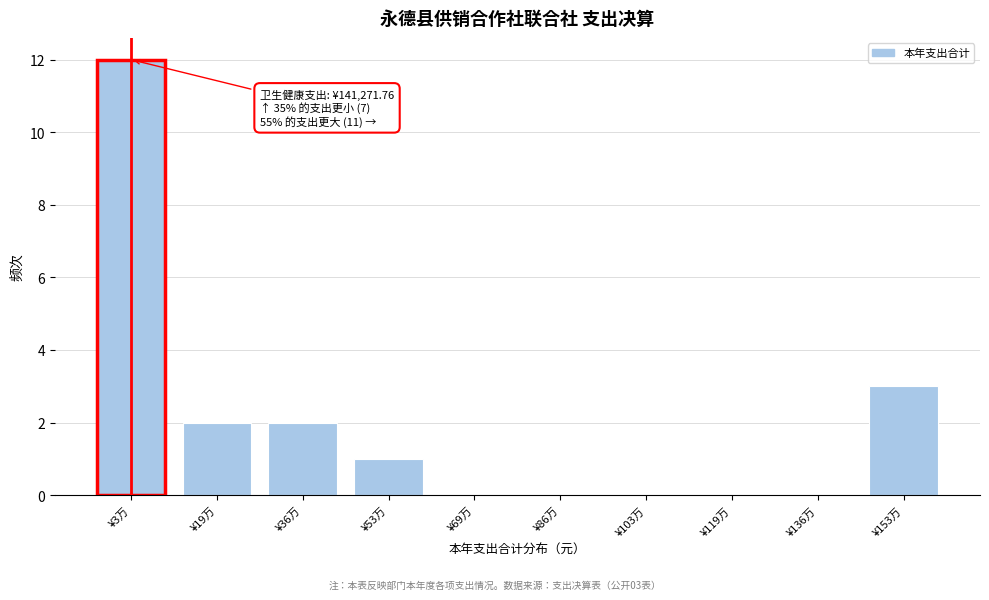

Reading right to left, transcribe all the data shown in this chart.

¥153万=3	¥136万=0	¥119万=0	¥103万=0	¥86万=0	¥69万=0	¥53万=1	¥36万=2	¥19万=2	¥3万=12